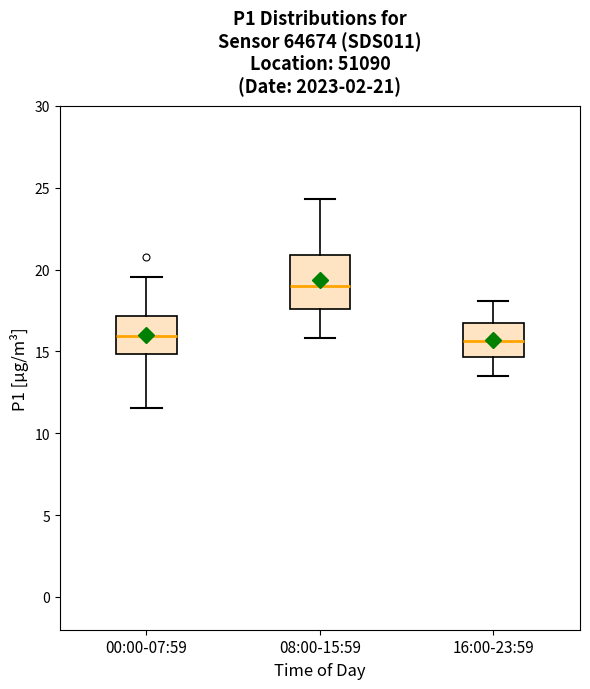

Comparing the boxes themselves (not the whiskers), which one is the tallest?

08:00-15:59